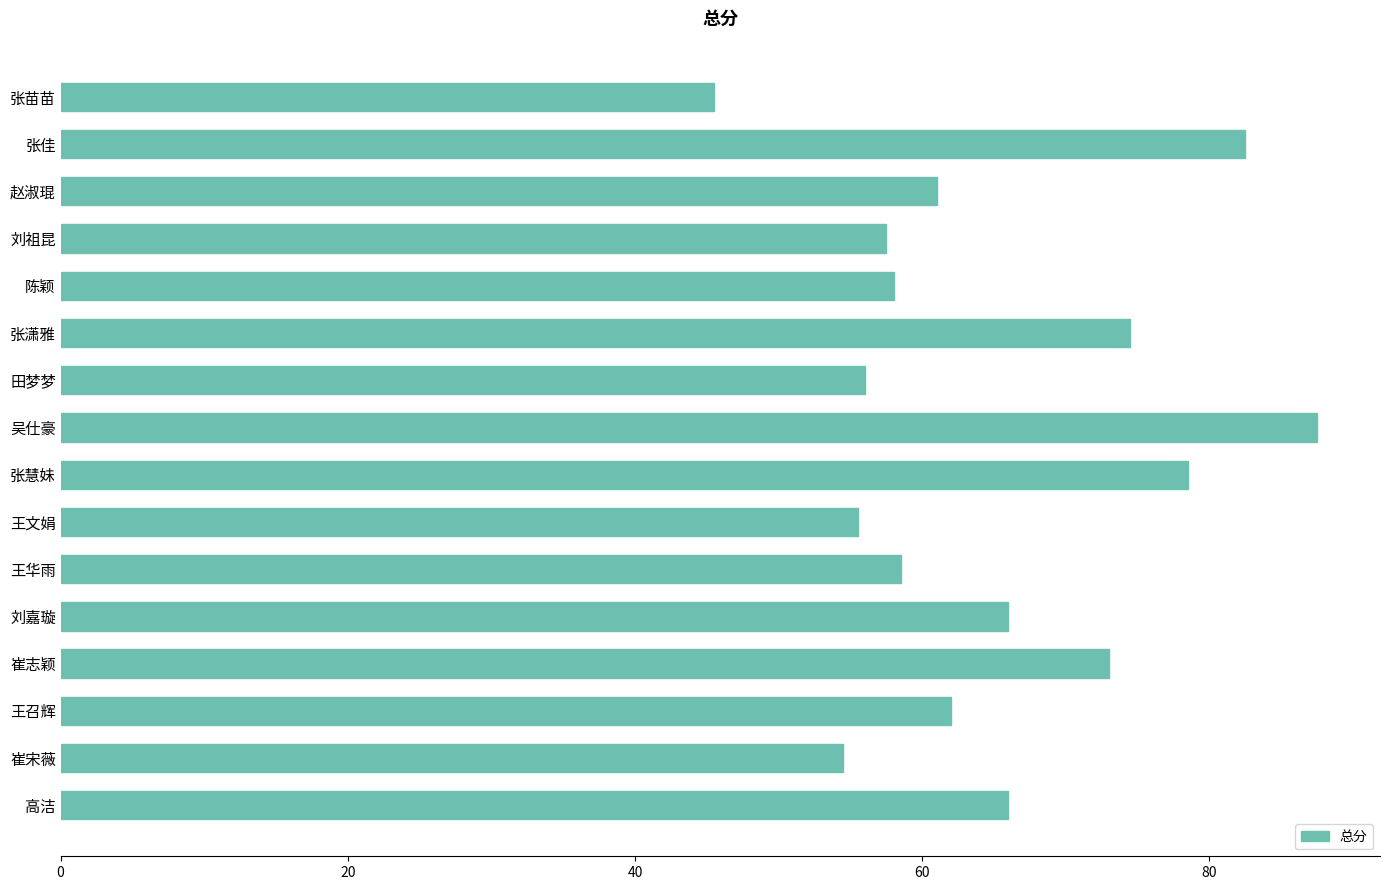

What is the ratio of the value at 刘嘉璇 to the value at 崔志颖?

0.9